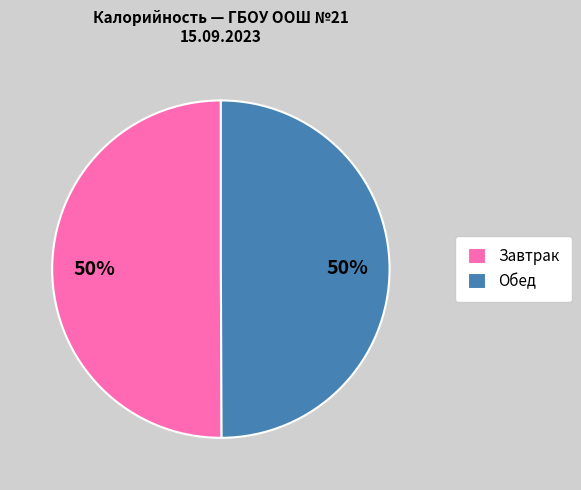

Is it true that Завтрак is 50% of the pie?

True